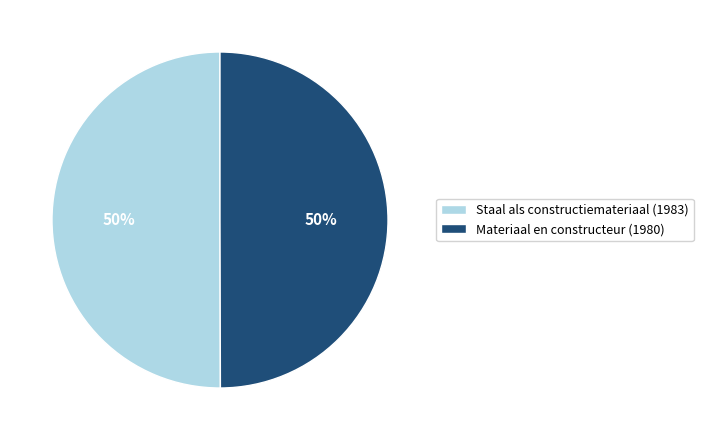

Is it true that Staal als constructiemateriaal (1983) is 50% of the pie?

True